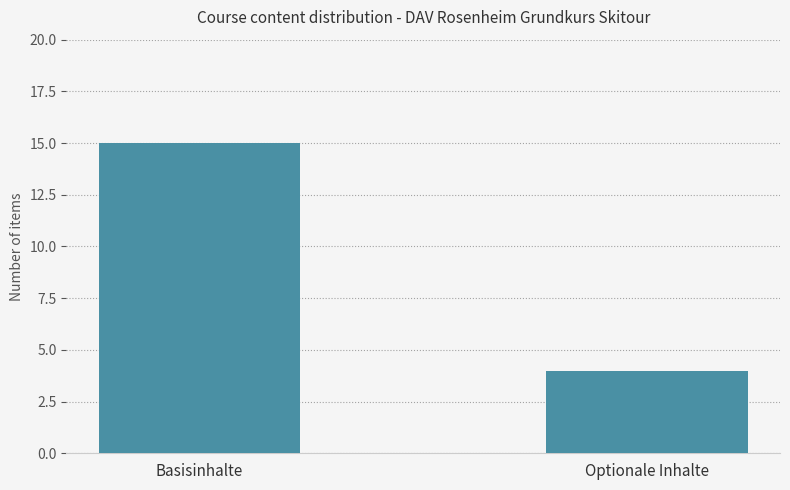

What is the value of the 1st bar from the left?

15